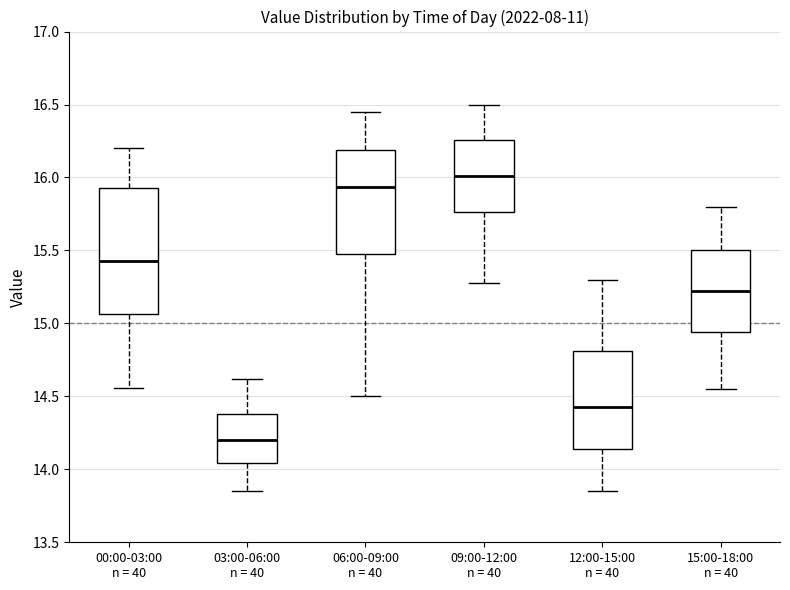

Reading left to right, transcribe this box plot: for each box, give where its median line is, the range the box spans, and where its two whiskers end, as read against the y-axis. The values are not printed on the chart, so give them approximately, as read against the axis.

00:00-03:00 n = 40: median 15.45, box 15.05 to 15.95, whiskers 14.55 to 16.20
03:00-06:00 n = 40: median 14.20, box 14.05 to 14.40, whiskers 13.85 to 14.60
06:00-09:00 n = 40: median 15.95, box 15.50 to 16.20, whiskers 14.50 to 16.45
09:00-12:00 n = 40: median 16.00, box 15.75 to 16.25, whiskers 15.30 to 16.50
12:00-15:00 n = 40: median 14.45, box 14.15 to 14.80, whiskers 13.85 to 15.30
15:00-18:00 n = 40: median 15.25, box 14.95 to 15.50, whiskers 14.55 to 15.80